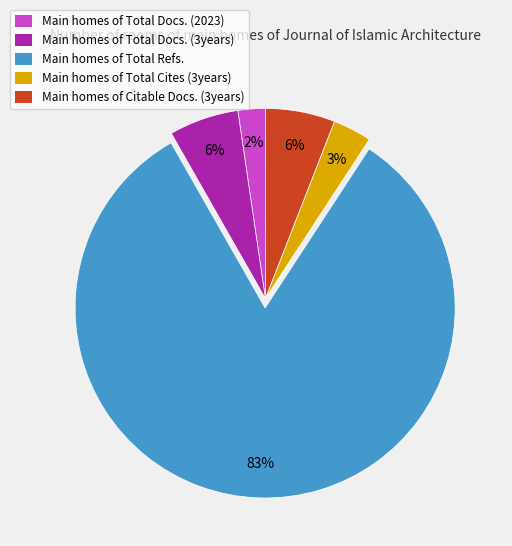

To the nearest percent, what percentage of the pie is Main homes of Total Docs. (3years)?

6%